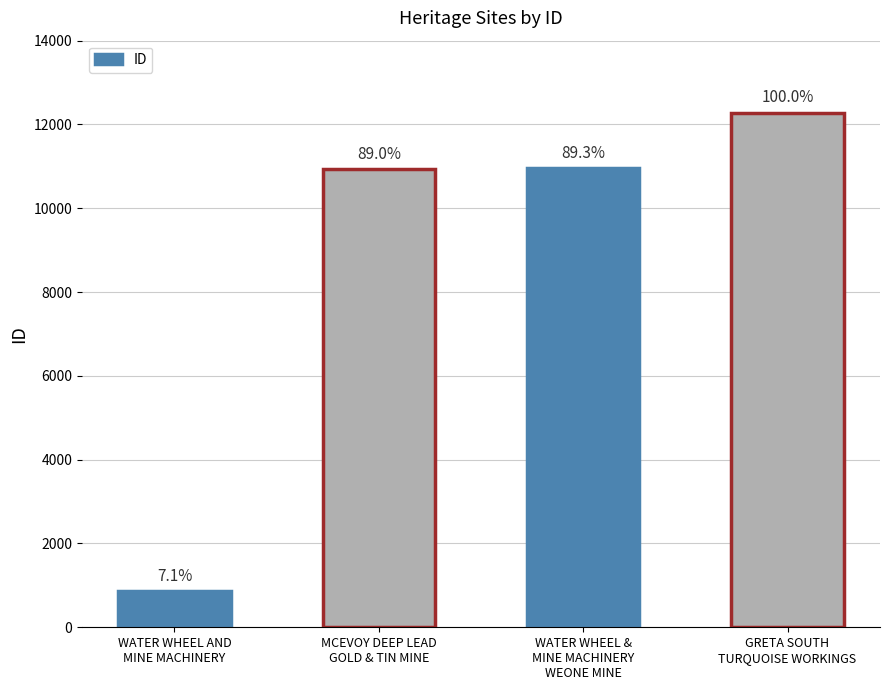

What is the change in value from WATER WHEEL AND
MINE MACHINERY to WATER WHEEL &
MINE MACHINERY
WEONE MINE?

+10096